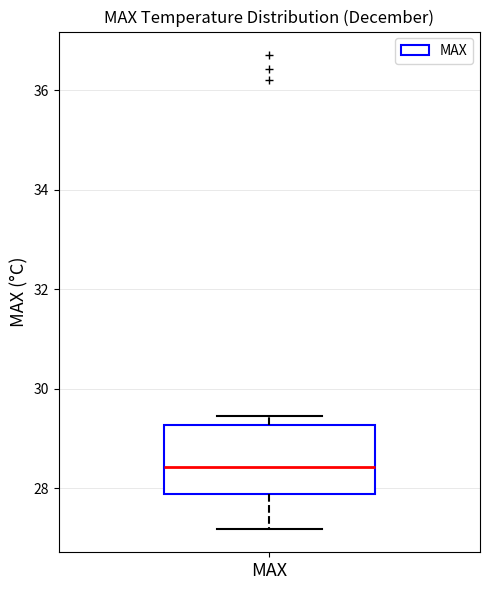

Read this box plot against the y-axis: the position of the median line, the range covered by the box, and the ends of both whiskers. The values are not printed on the chart, so give them approximately, as read against the axis.

median 28.4, box 27.8 to 29.2, whiskers 27.2 to 29.4